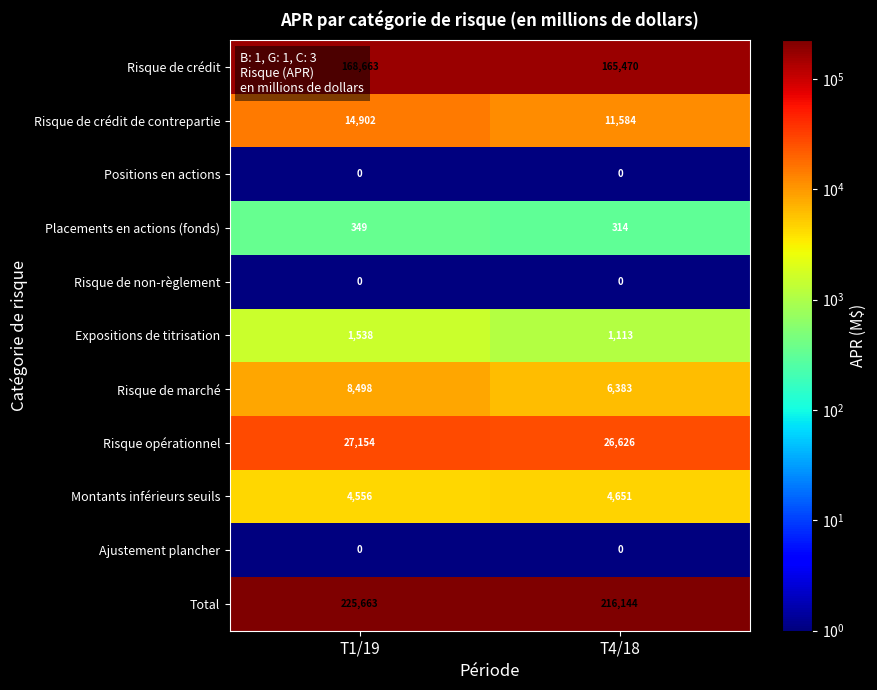

Where is Montants inférieurs seuils nearest to the value 4603?

T1/19